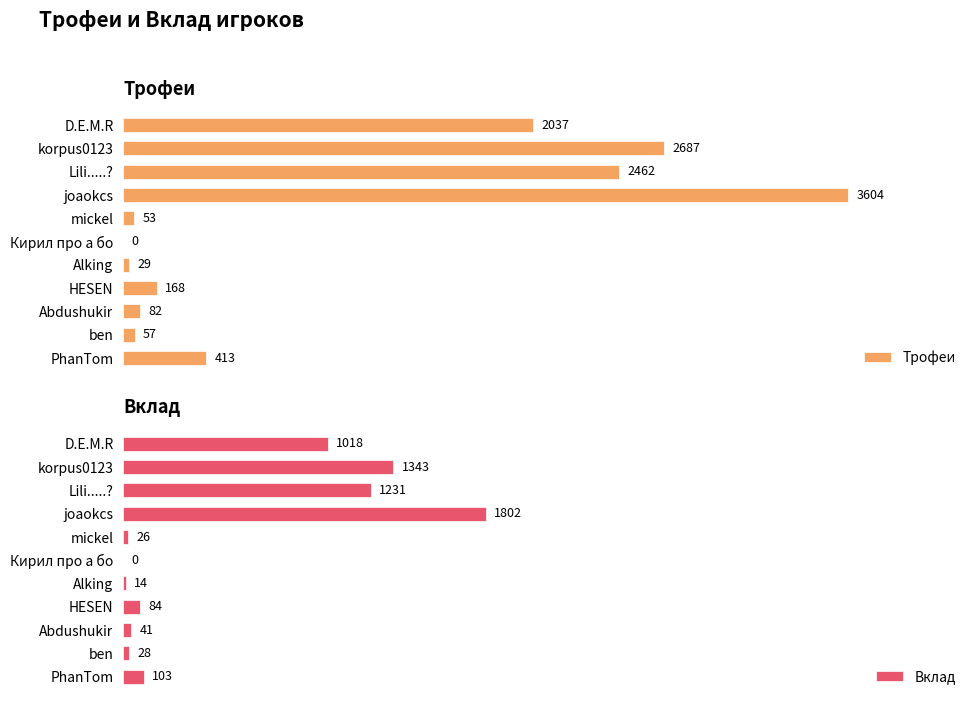

Which category has the highest value in the Трофеи series?

joaokcs